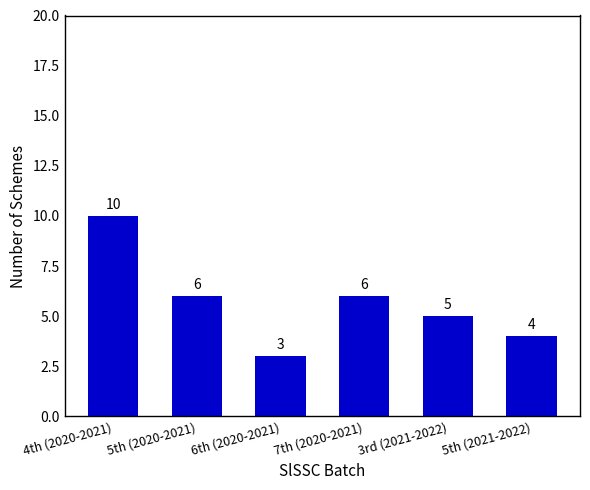

What is the sum of all values?

34